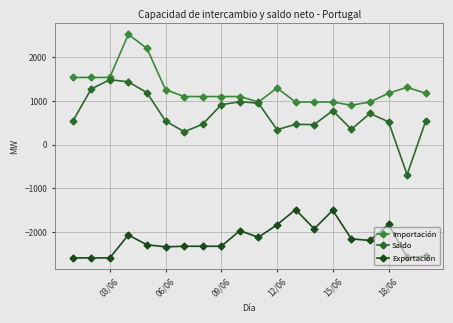

What is the difference between the second highest and second lowest values in the Saldo series?

1143.2